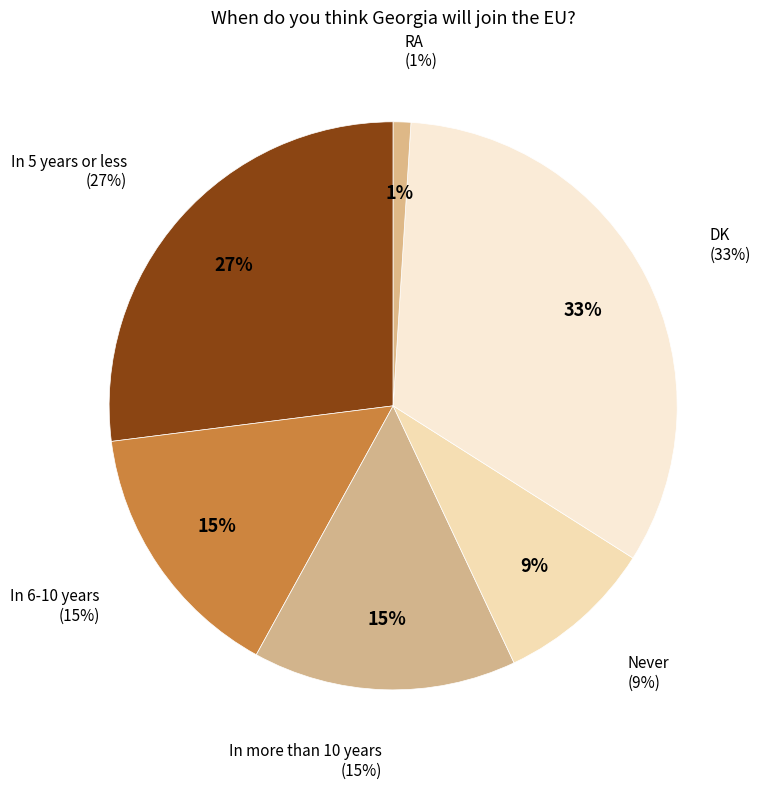

To the nearest percent, what is the difference between the largest and smallest slice percentages?

32%